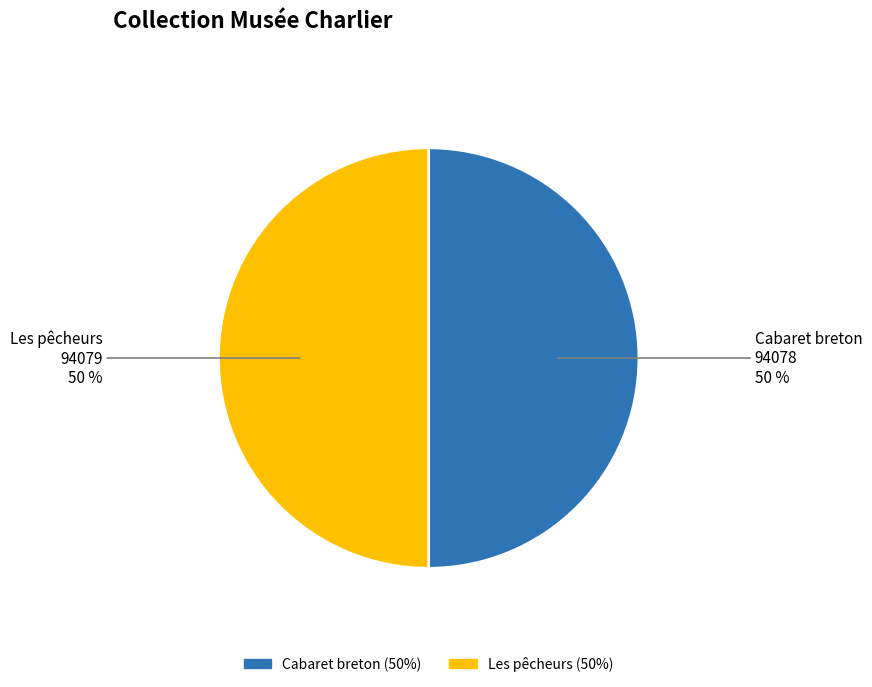

To the nearest percent, what portion does Cabaret breton represent?

50%